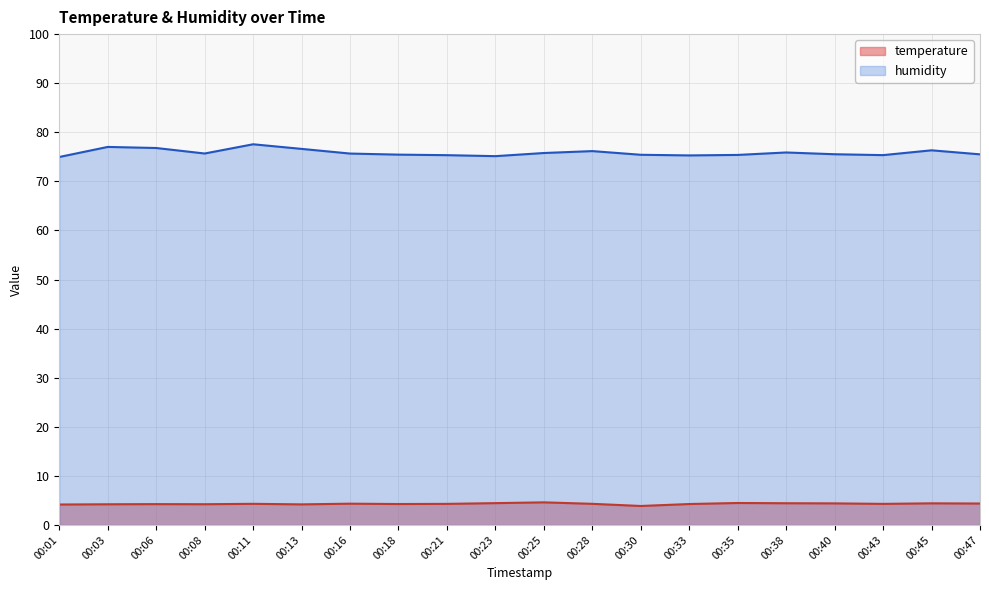

True or false: temperature and humidity cross at least once.

False